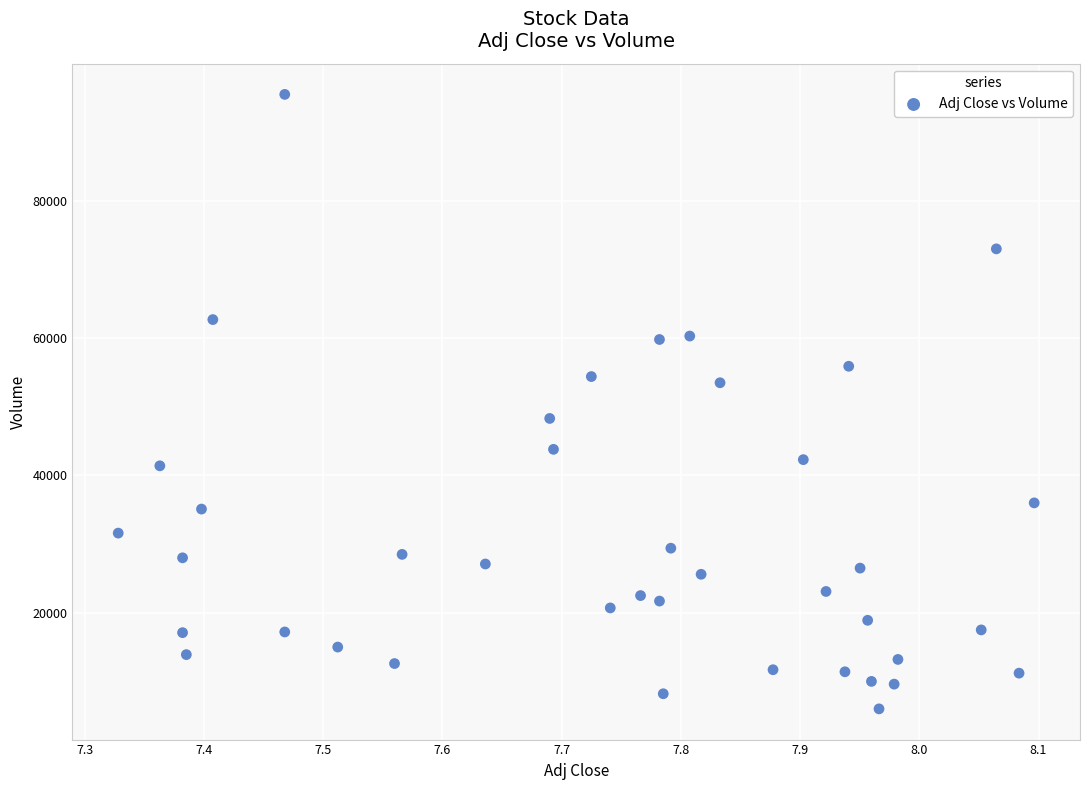

What is the range of Y values (max minus min)?

89500